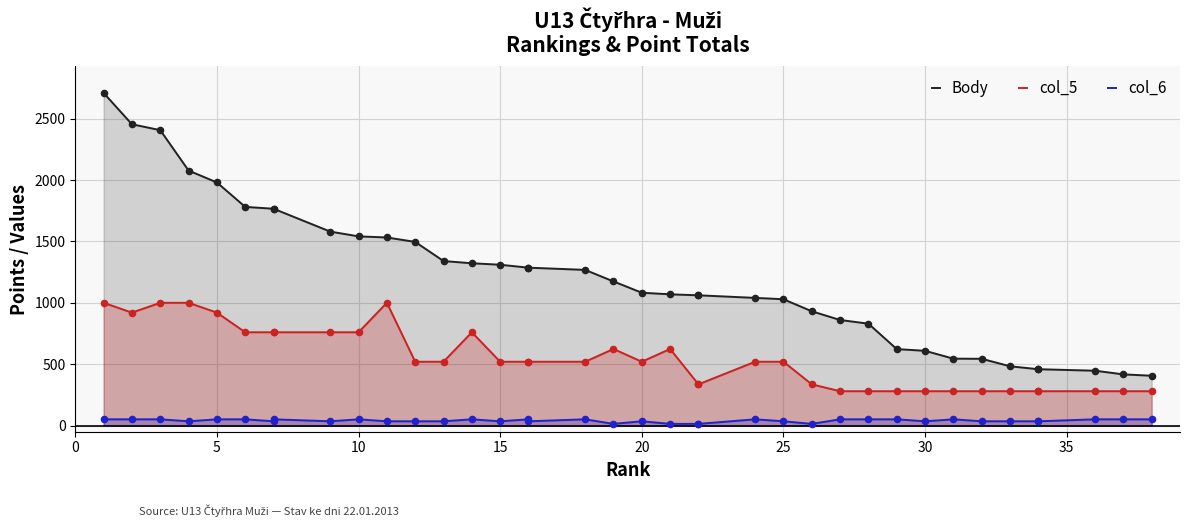

Which series reaches the maximum Y coordinate?

Body